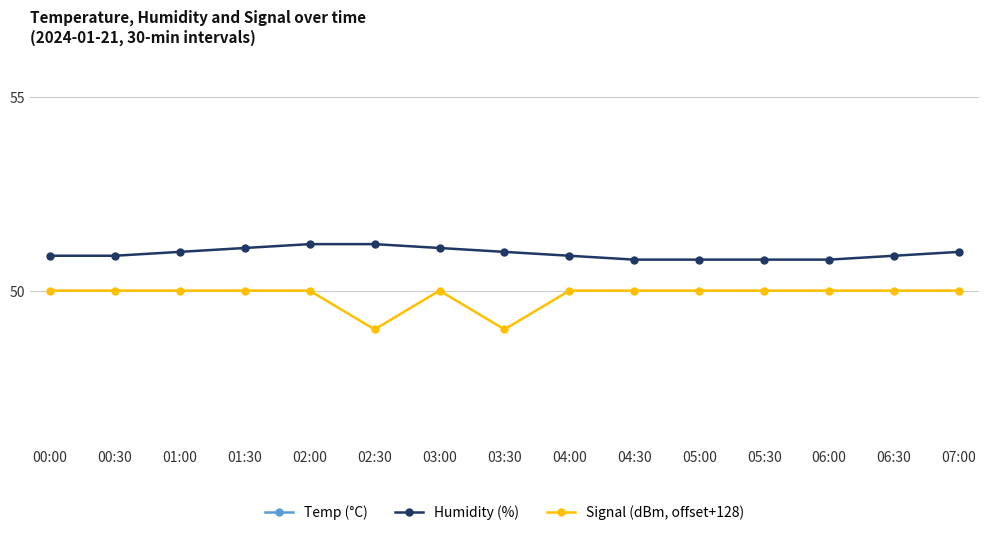

At how many categories does at least one series exceed 46?

15